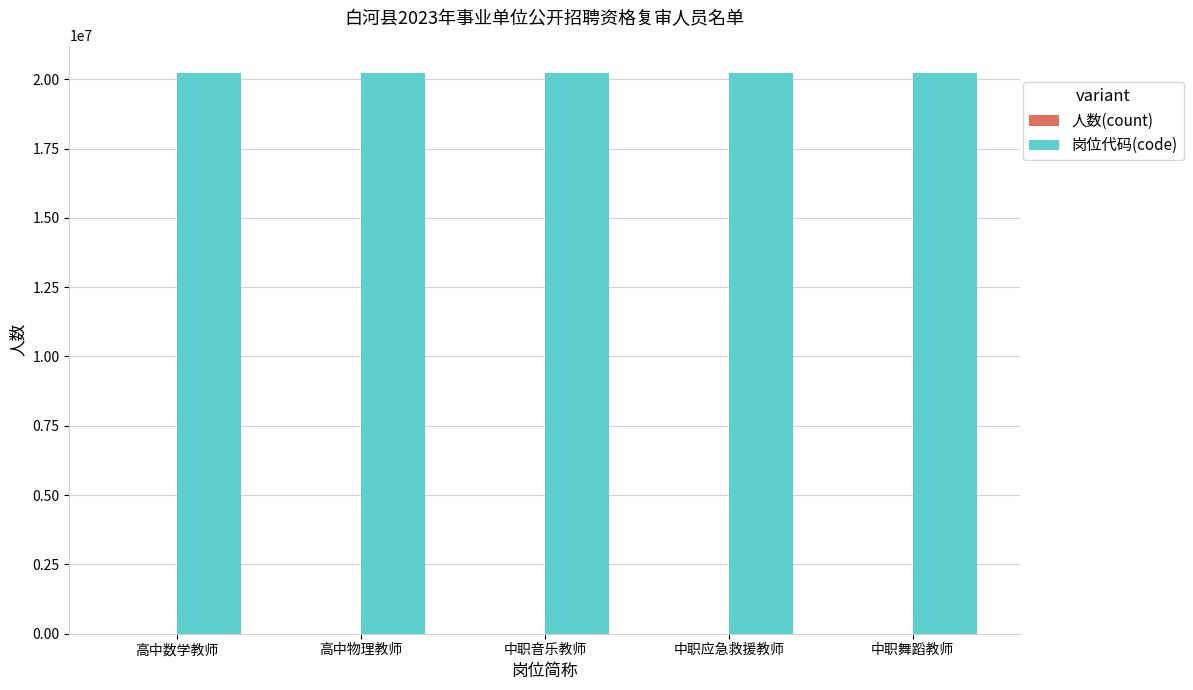

What is the greatest value displayed?

20230209